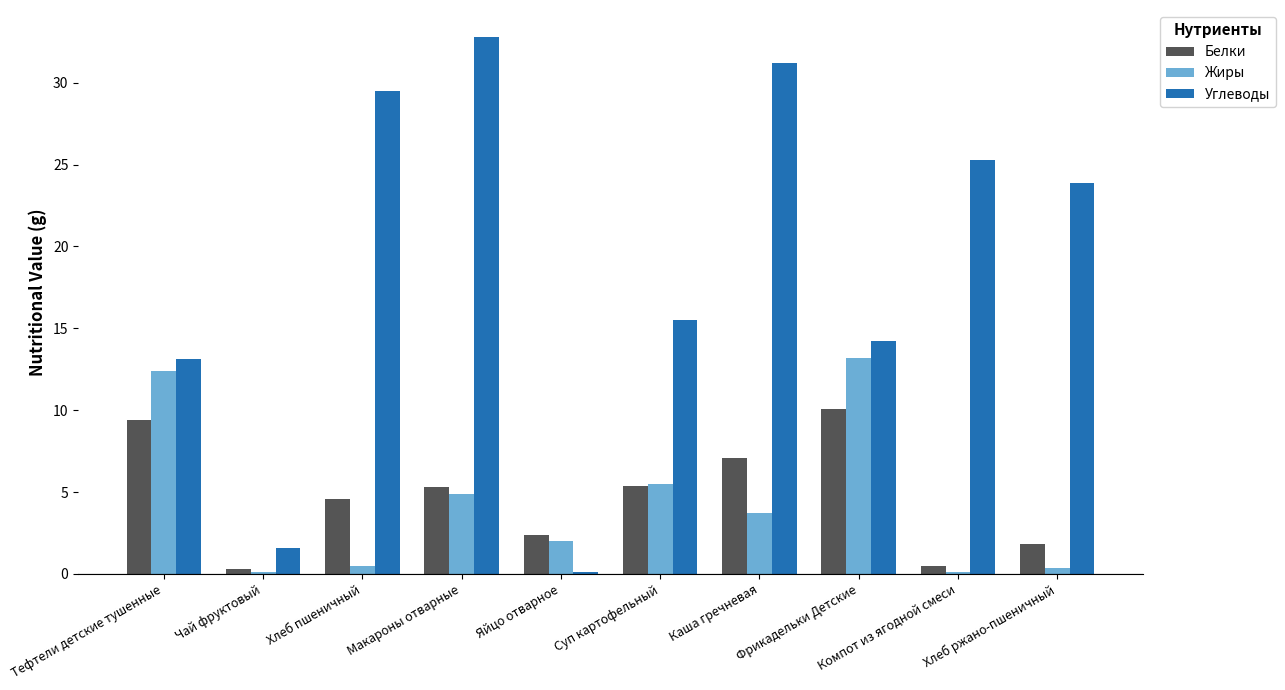

Which series changed the most between Хлеб пшеничный and Хлеб ржано-пшеничный?

Углеводы